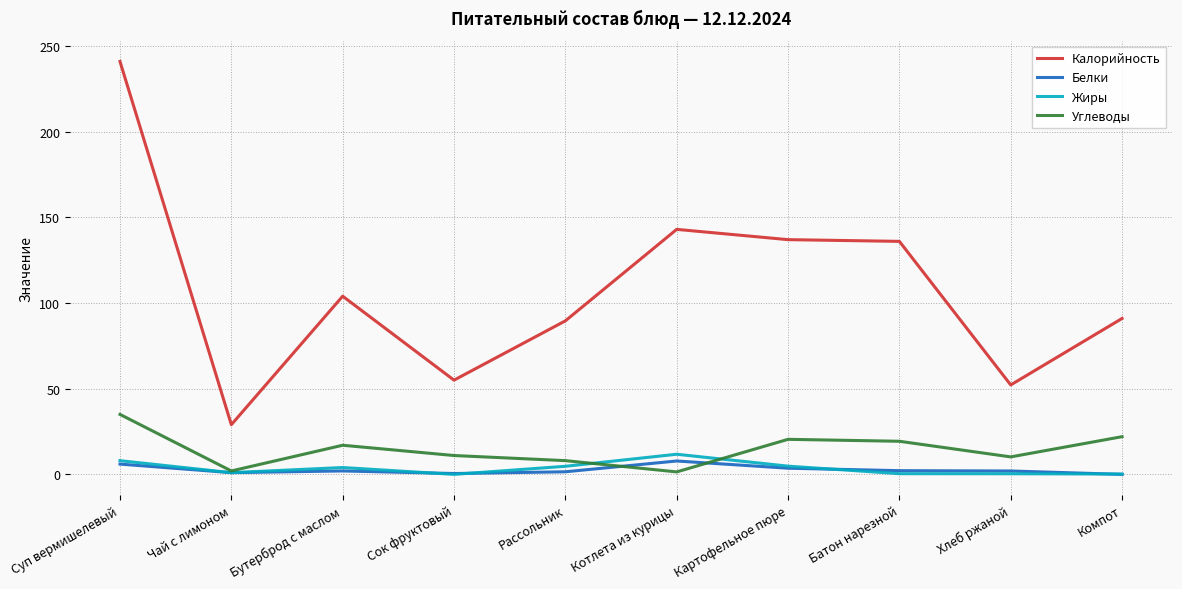

What is the greatest value displayed?

241.0